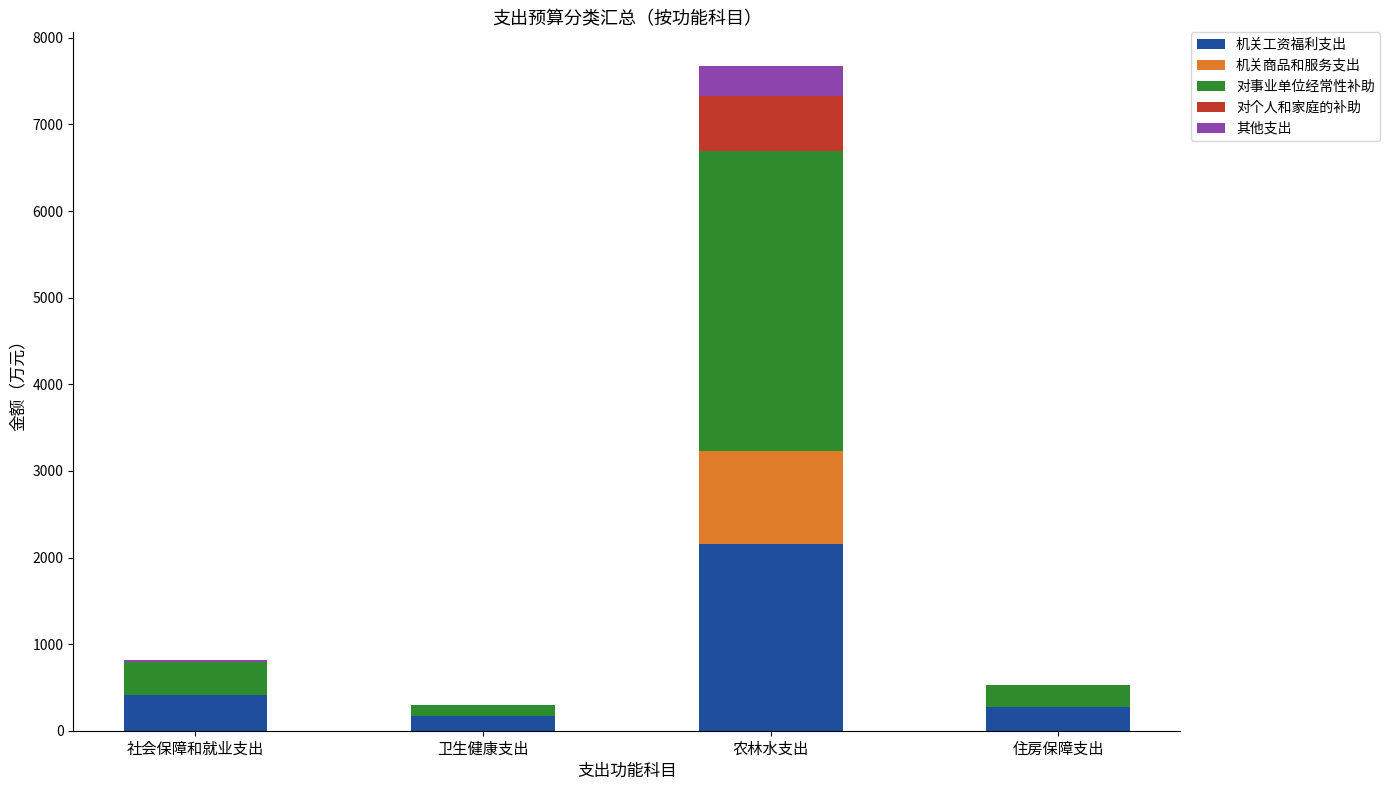

The 机关工资福利支出 series shows 275.5 at 住房保障支出. True or false?

True